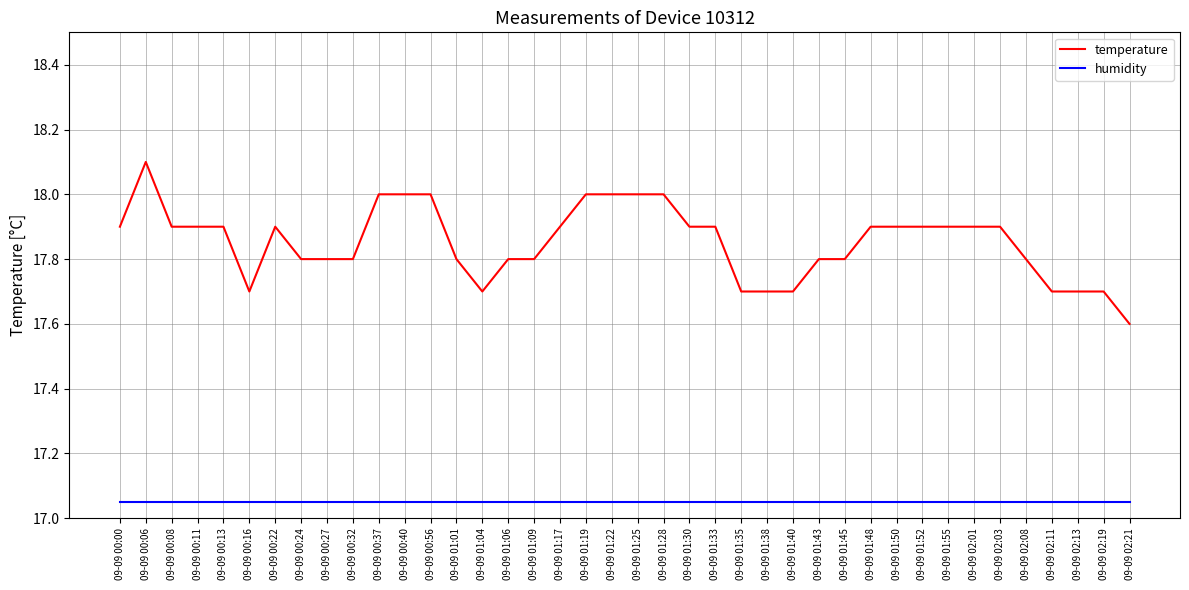

Which series changed the most between 09-09 00:24 and 09-09 01:50?

temperature